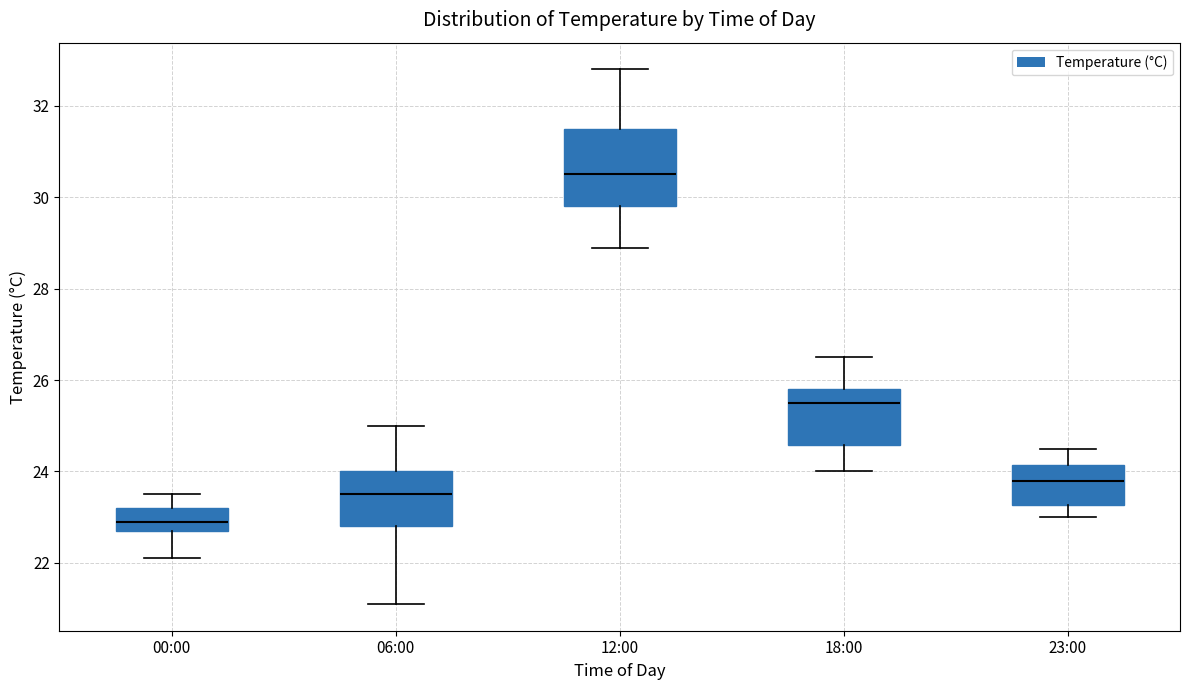

Reading left to right, transcribe this box plot: for each box, give where its median line is, the range the box spans, and where its two whiskers end, as read against the y-axis. The values are not printed on the chart, so give them approximately, as read against the axis.

00:00: median 23.0, box 22.8 to 23.2, whiskers 22.2 to 23.6
06:00: median 23.6, box 22.8 to 24.0, whiskers 21.2 to 25.0
12:00: median 30.6, box 29.8 to 31.6, whiskers 29.0 to 32.8
18:00: median 25.6, box 24.6 to 25.8, whiskers 24.0 to 26.6
23:00: median 23.8, box 23.2 to 24.2, whiskers 23.0 to 24.6